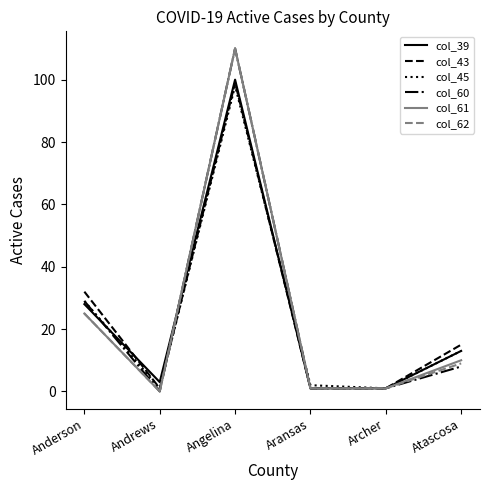

The value of col_39 at Andrews is 3. True or false?

True